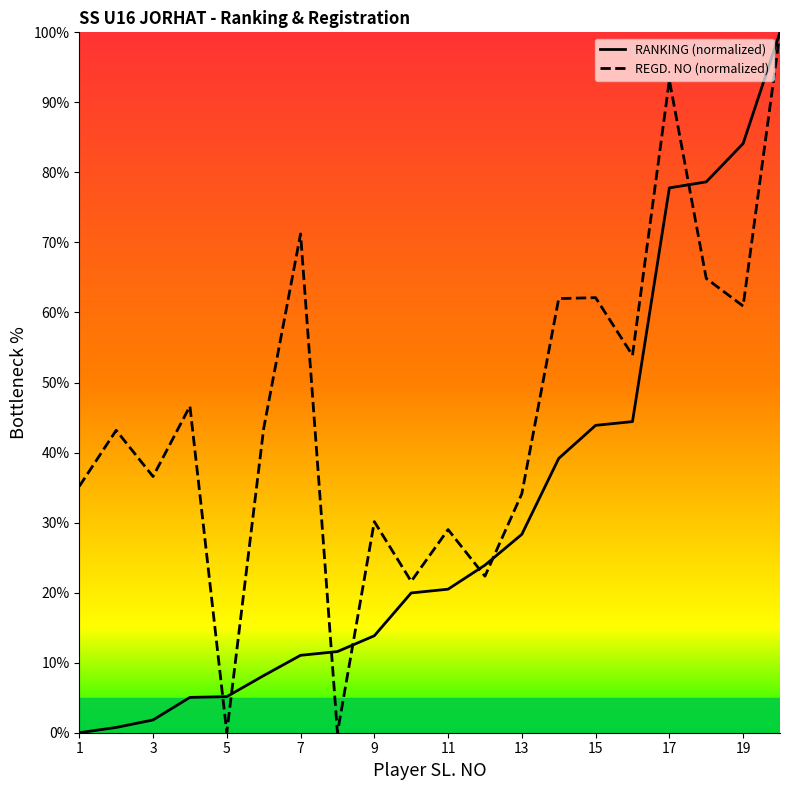

Which series ends up on top after the final intersection of RANKING (normalized) and REGD. NO (normalized)?

RANKING (normalized)